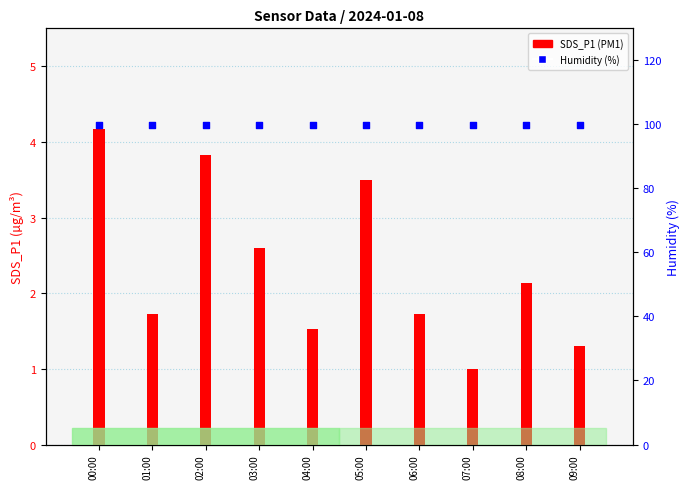

Is the value of Humidity (%) at 03:00 greater than the value of SDS_P1 (PM1) at 07:00?

Yes